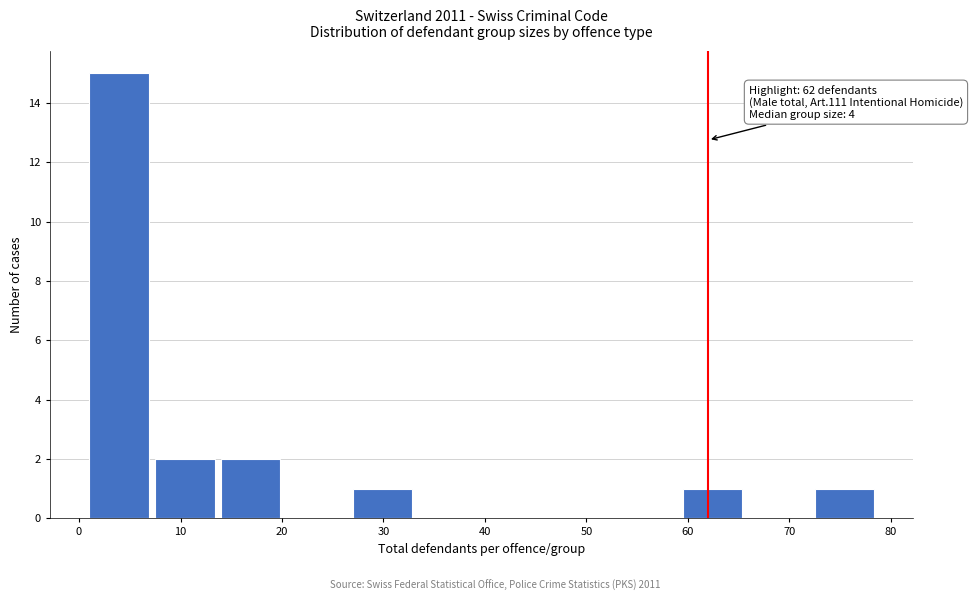

Which range on the x-axis has the tallest bar?

1.0 to 7.5